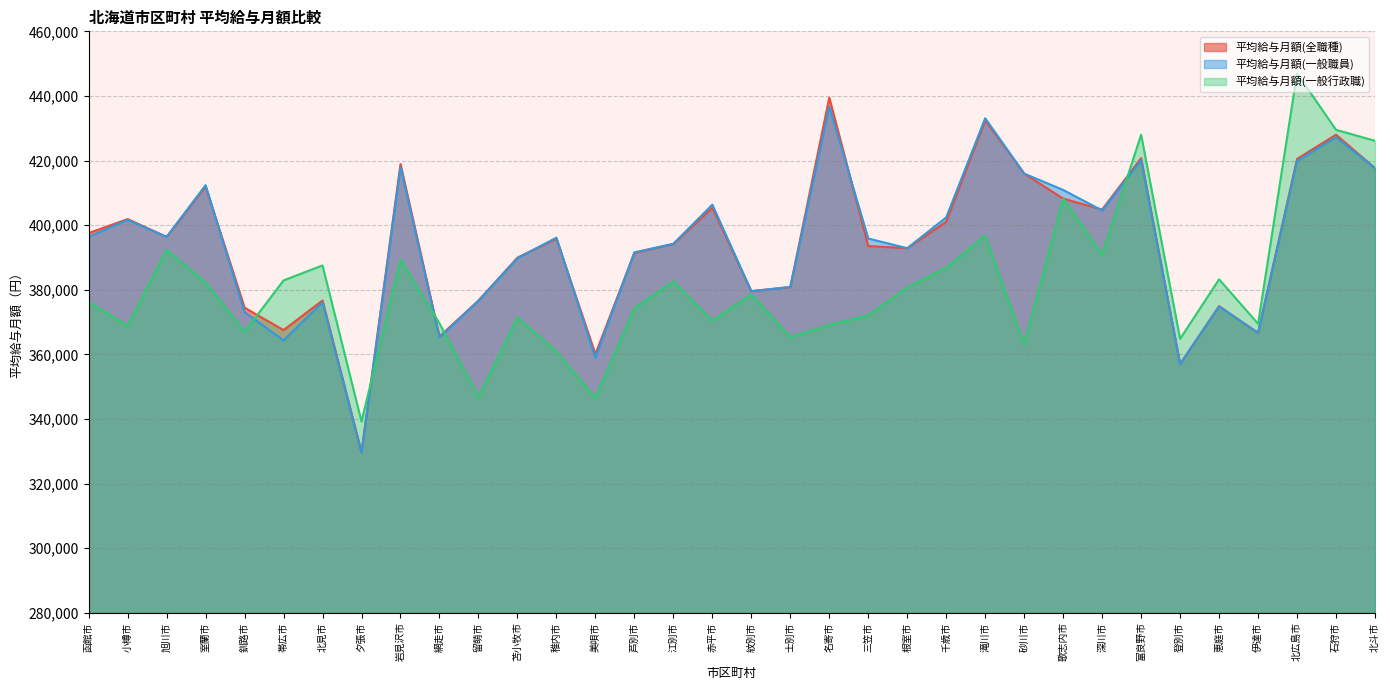

What position from the right is 石狩市?

2